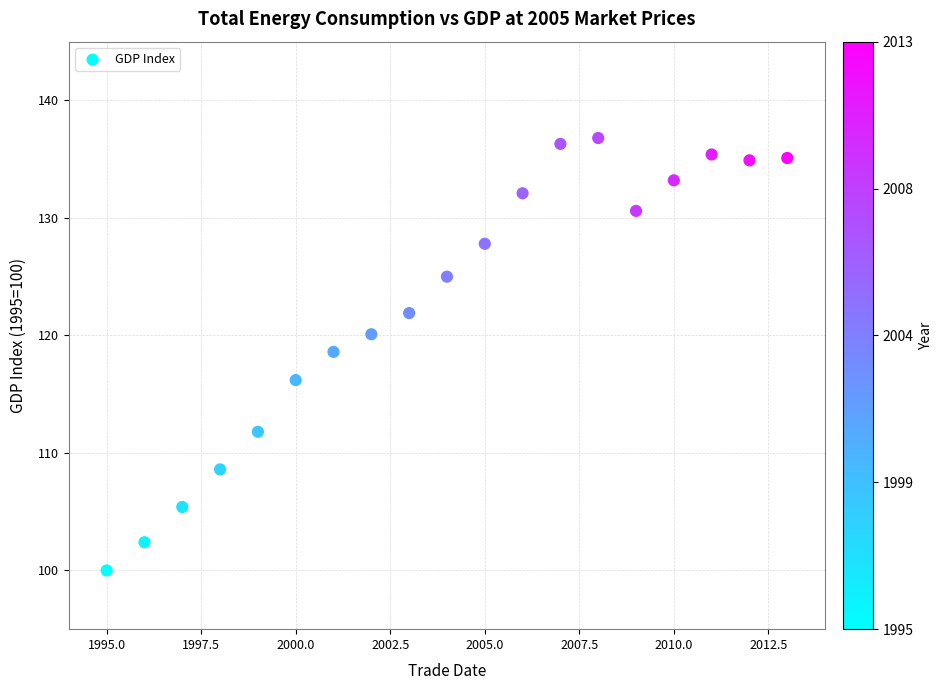

What is the range of X values (max minus min)?

18.0